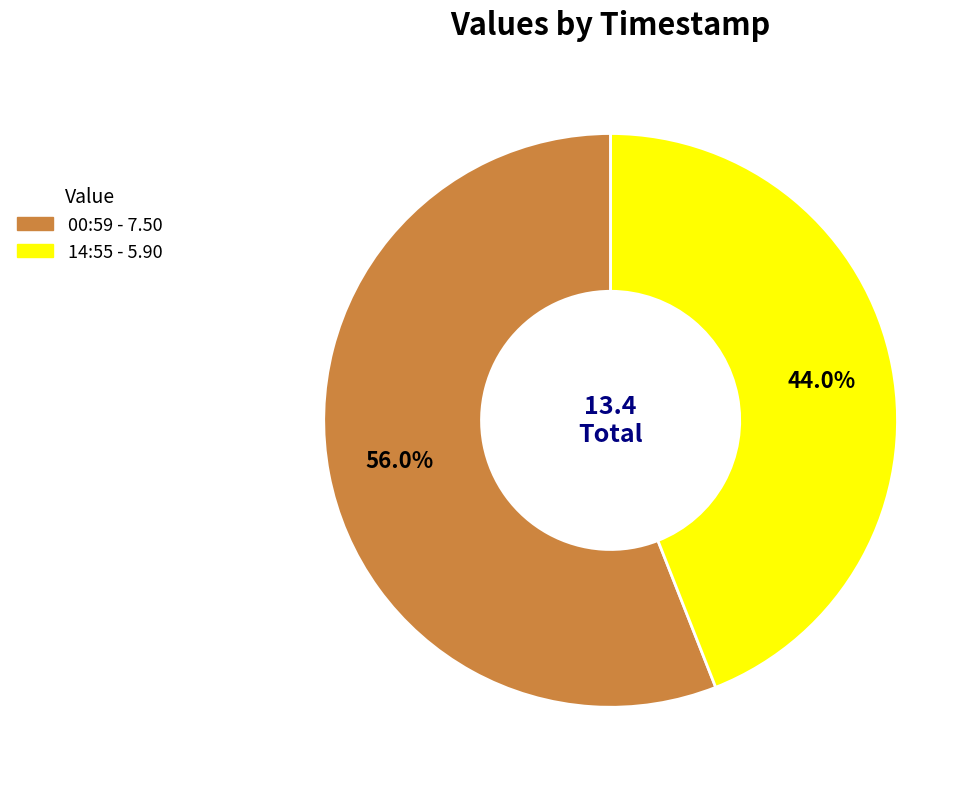

To the nearest percent, what is the difference between the largest and smallest slice percentages?

12%